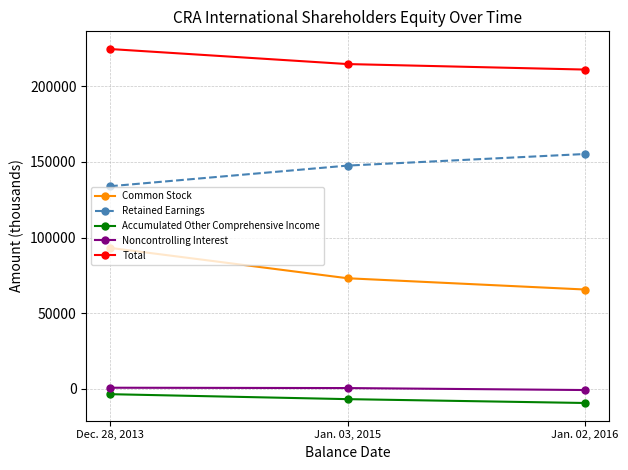

What is the maximum value shown in the chart?

224637